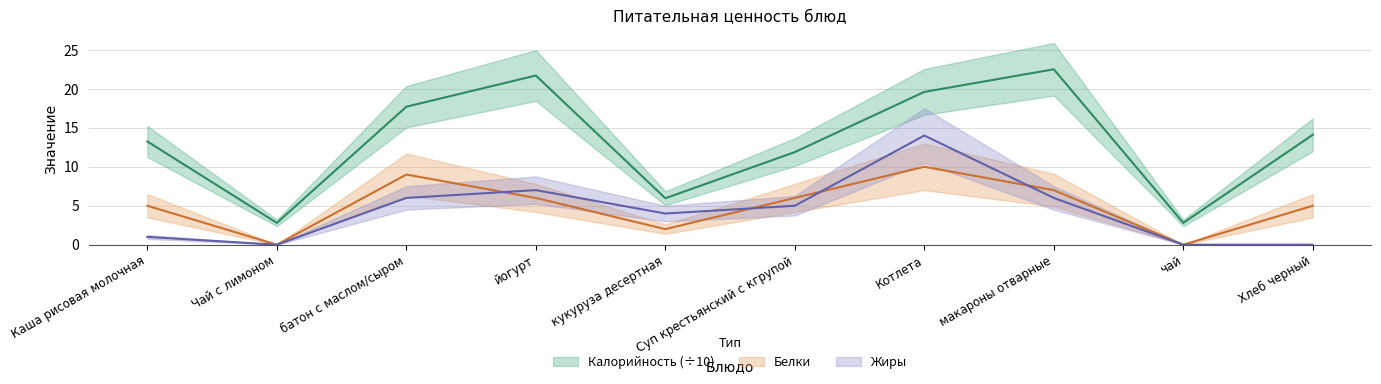

How many Белки values are between 2 and 7?

6